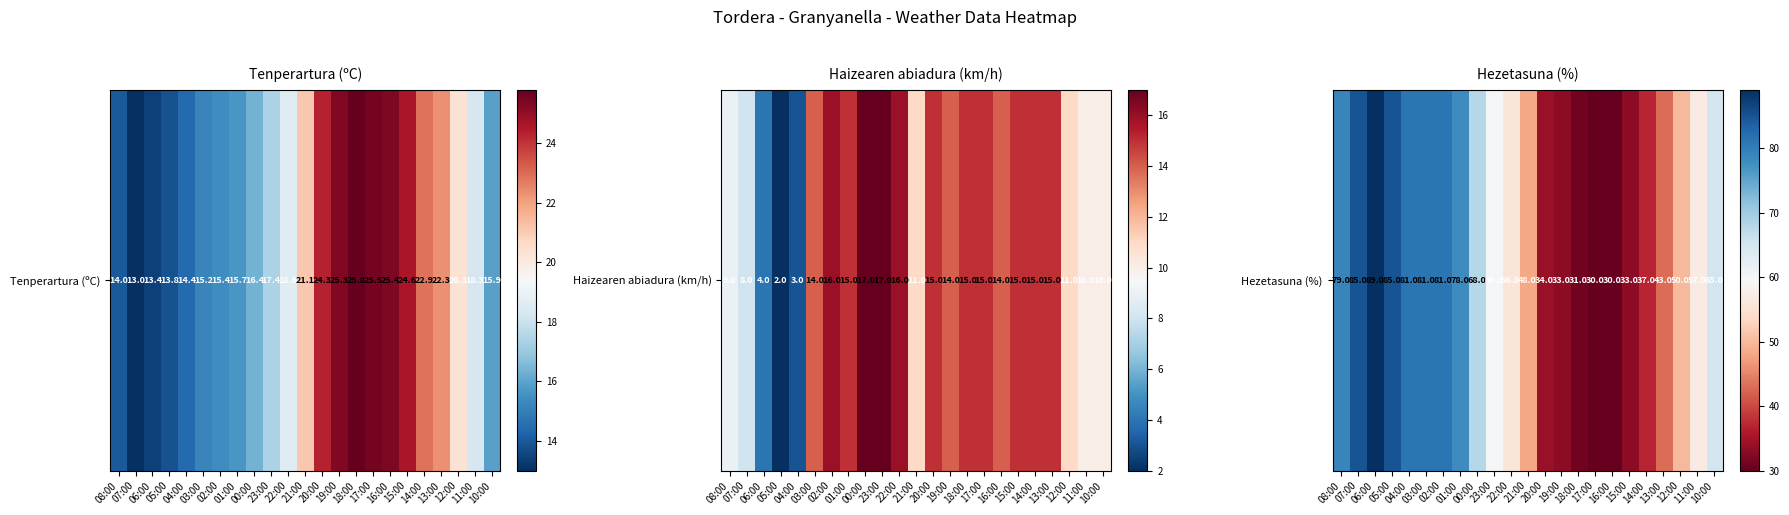

True or false: the data shows 31 at 18:00.

True